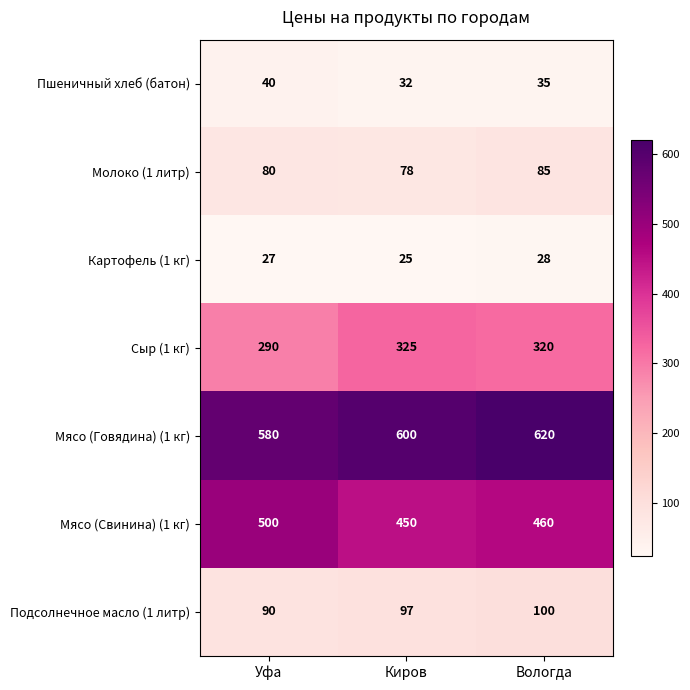

What is the smallest value displayed?

25